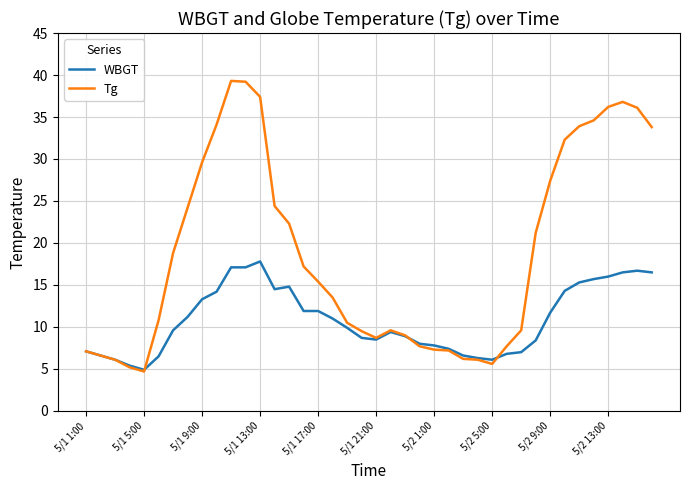

Which series has the largest total across all categories?

Tg